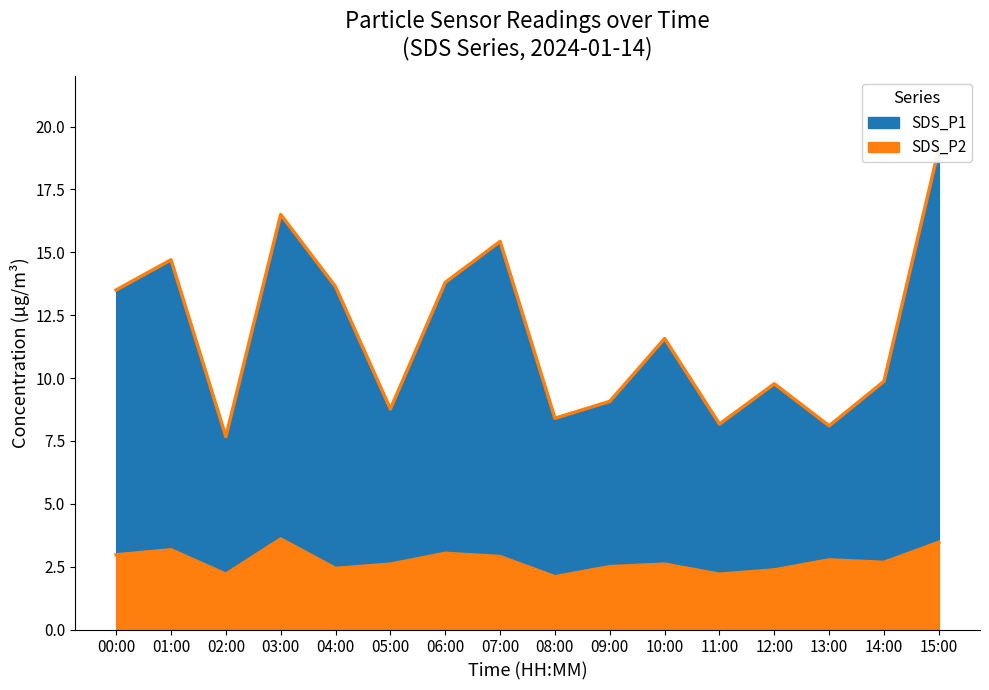

What is the difference between the second highest and minimum values in the SDS_P2 series?

1.4